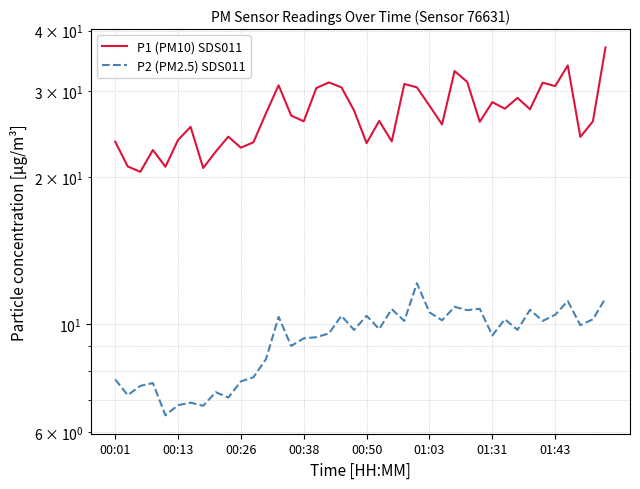

What is the minimum value shown in the chart?

6.5